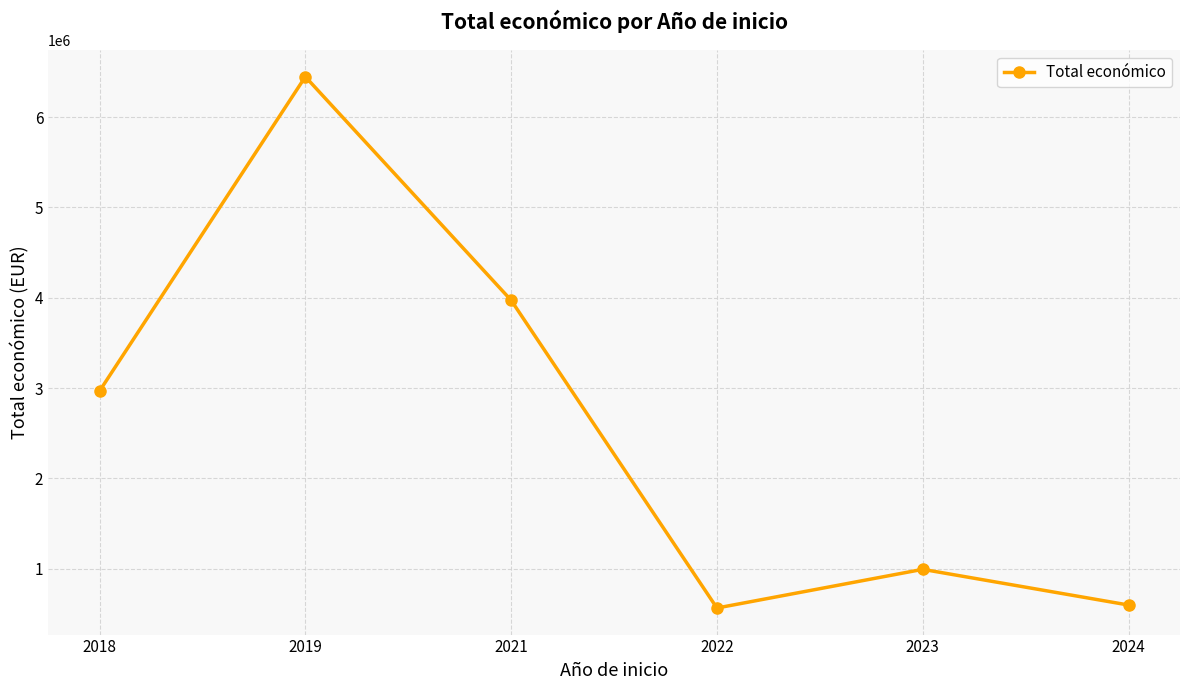

At which category does the data reach its first local peak?

2019